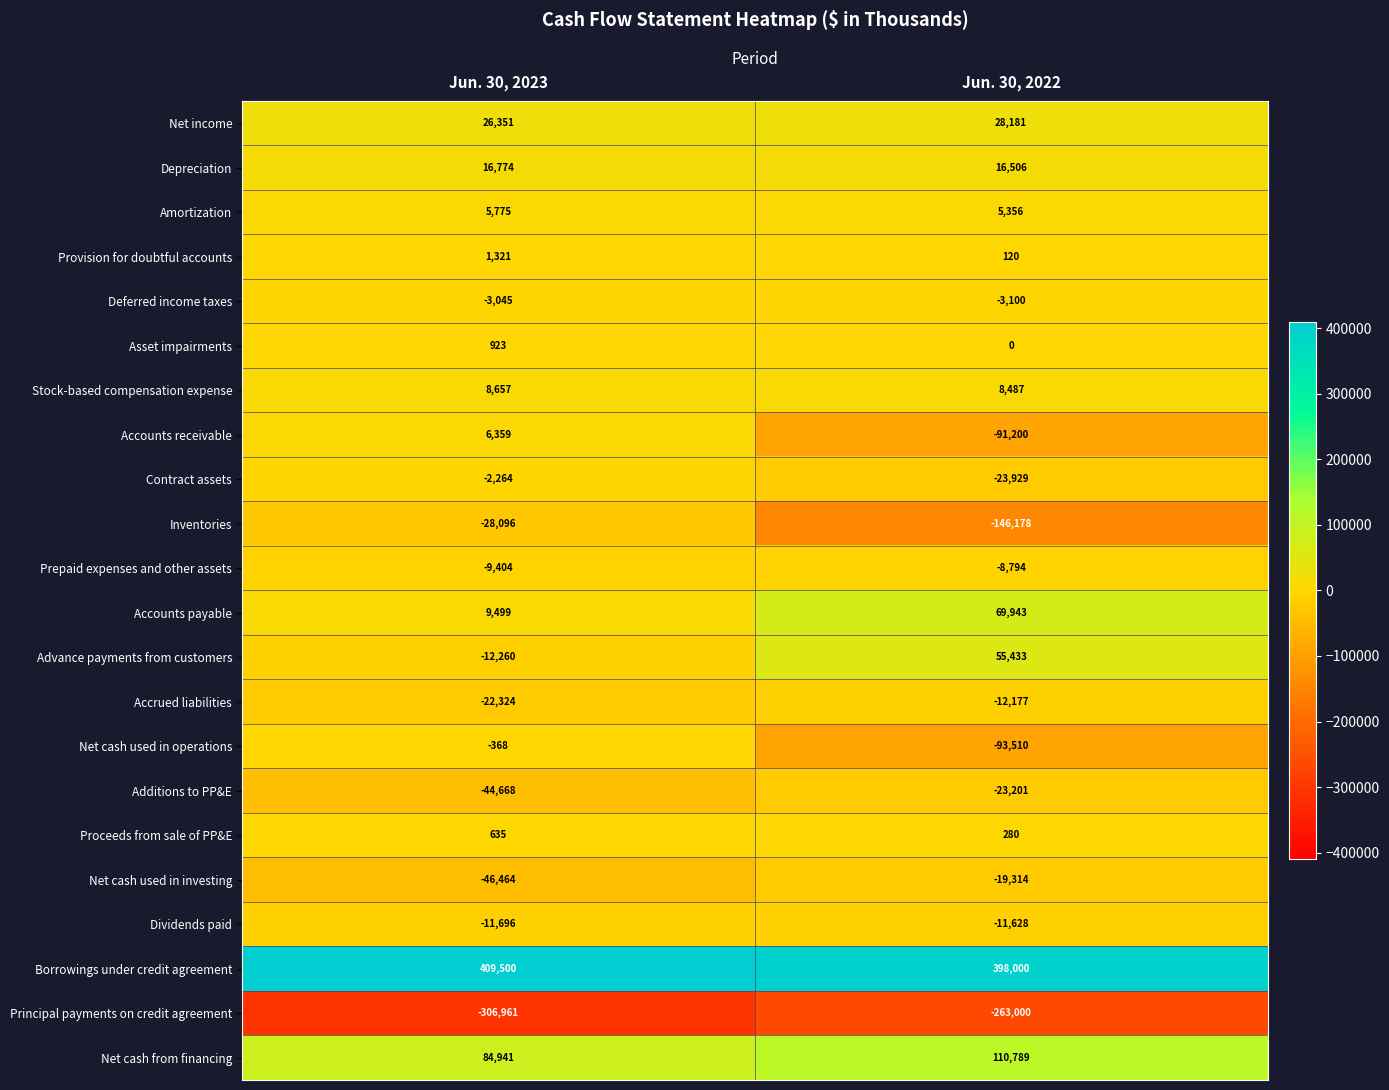

What is the sum of all Net cash from financing values?

195730